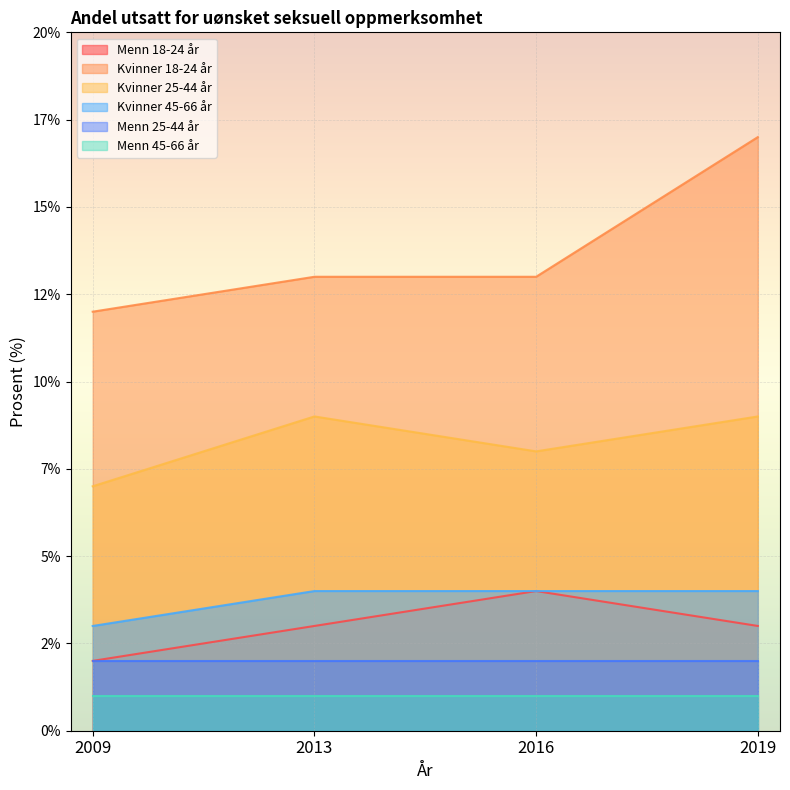

At which label is Menn 18-24 år closest to 3?

2013